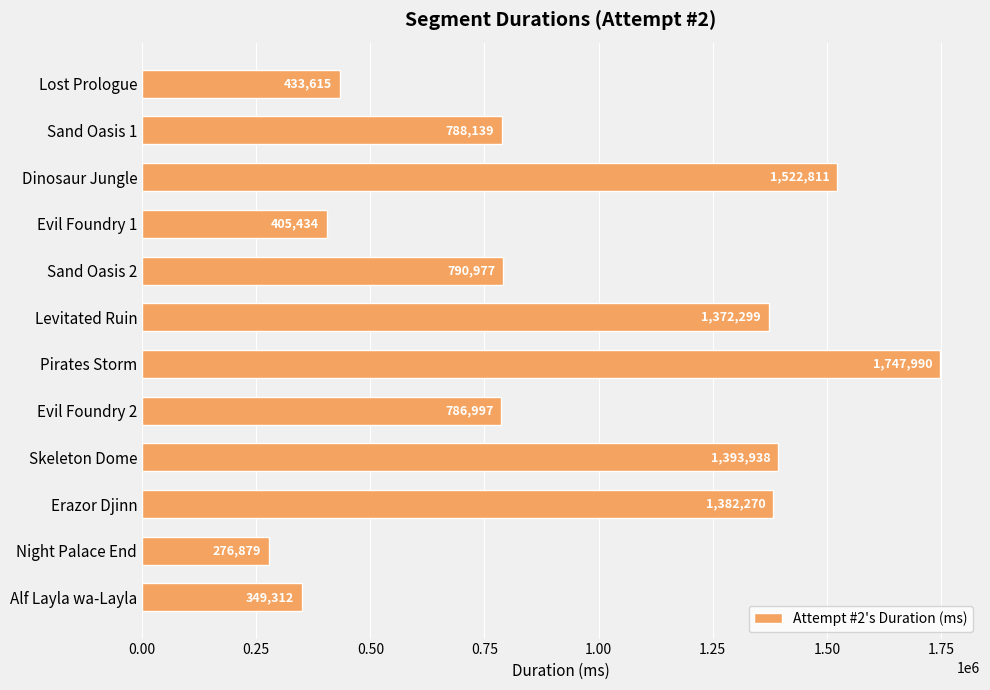

How many data points does each series have?

12